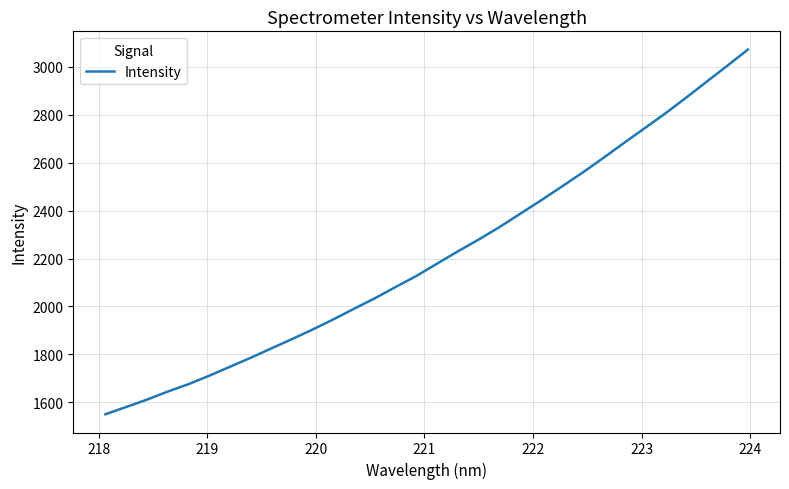

What is the maximum value shown in the chart?

3071.2